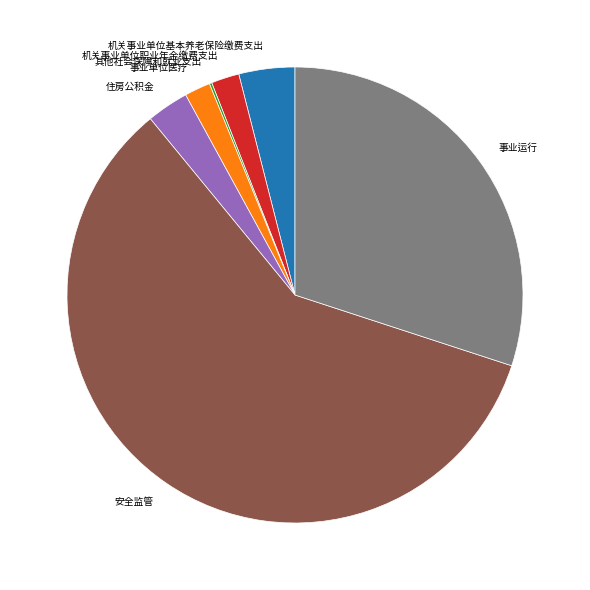

Do 机关事业单位职业年金缴费支出 and 住房公积金 together represent more than half of the pie?

No